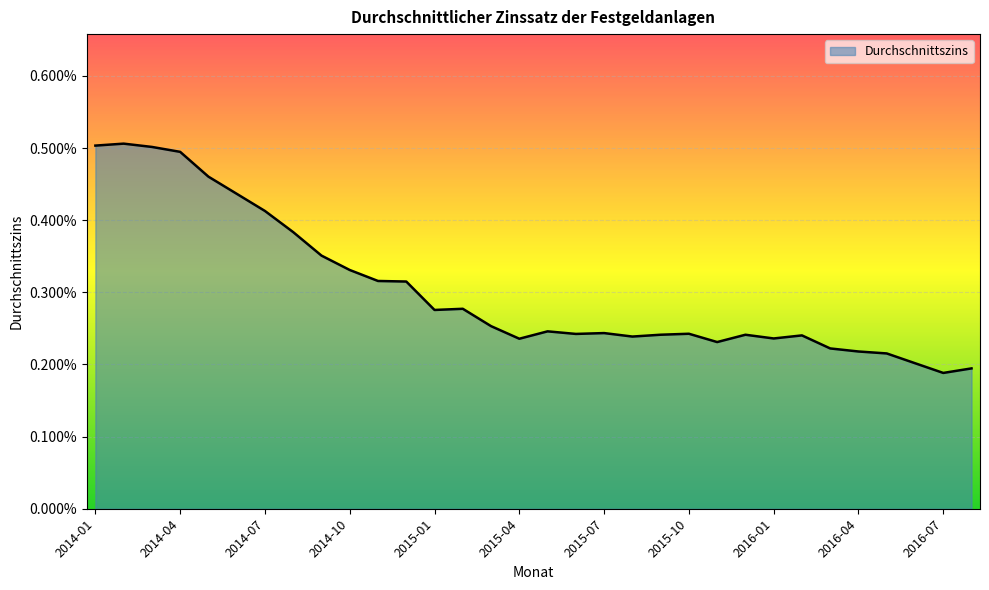

Is this an area chart (filled region under the line)?

Yes